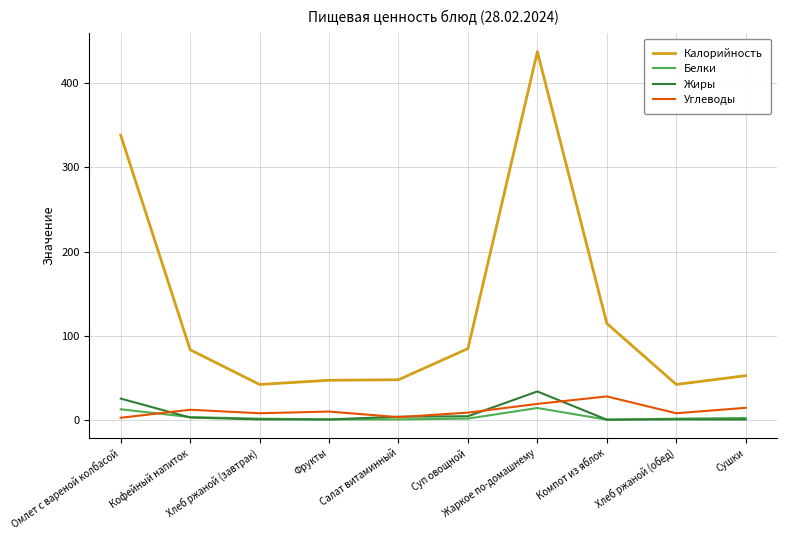

What is the lowest value of the Калорийность series?

42.0